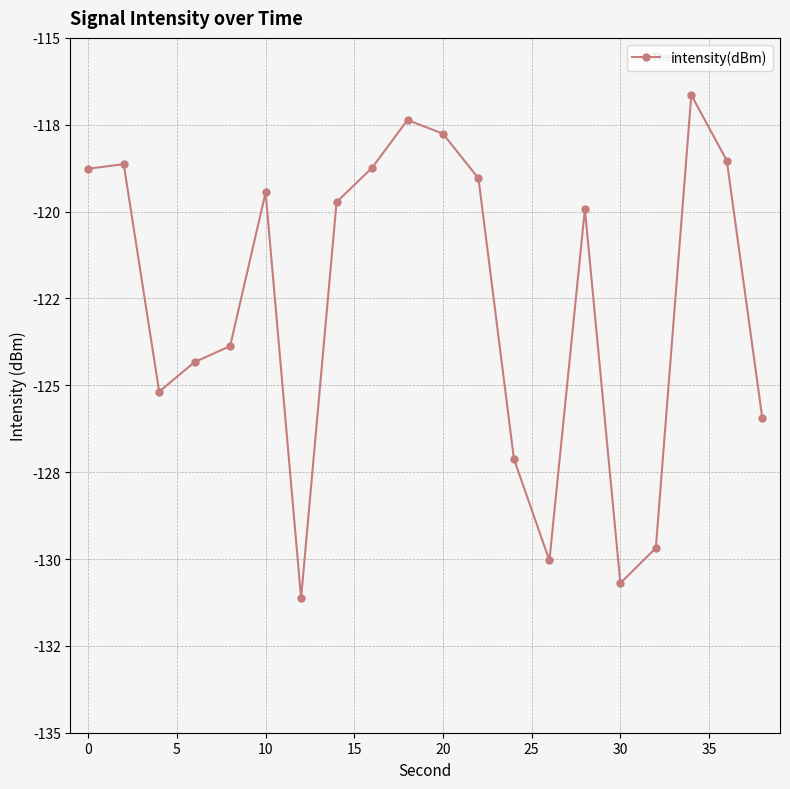

Is this an area chart (filled region under the line)?

No